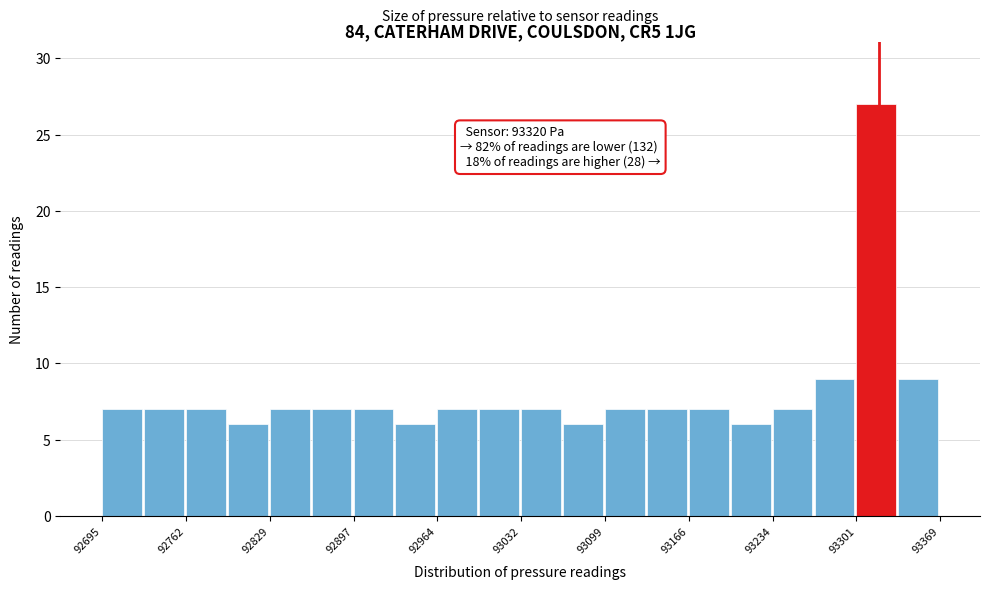

Around what value on the x-axis is the tallest bar? Give the approximate position of its centre, as read against the axis.

93320